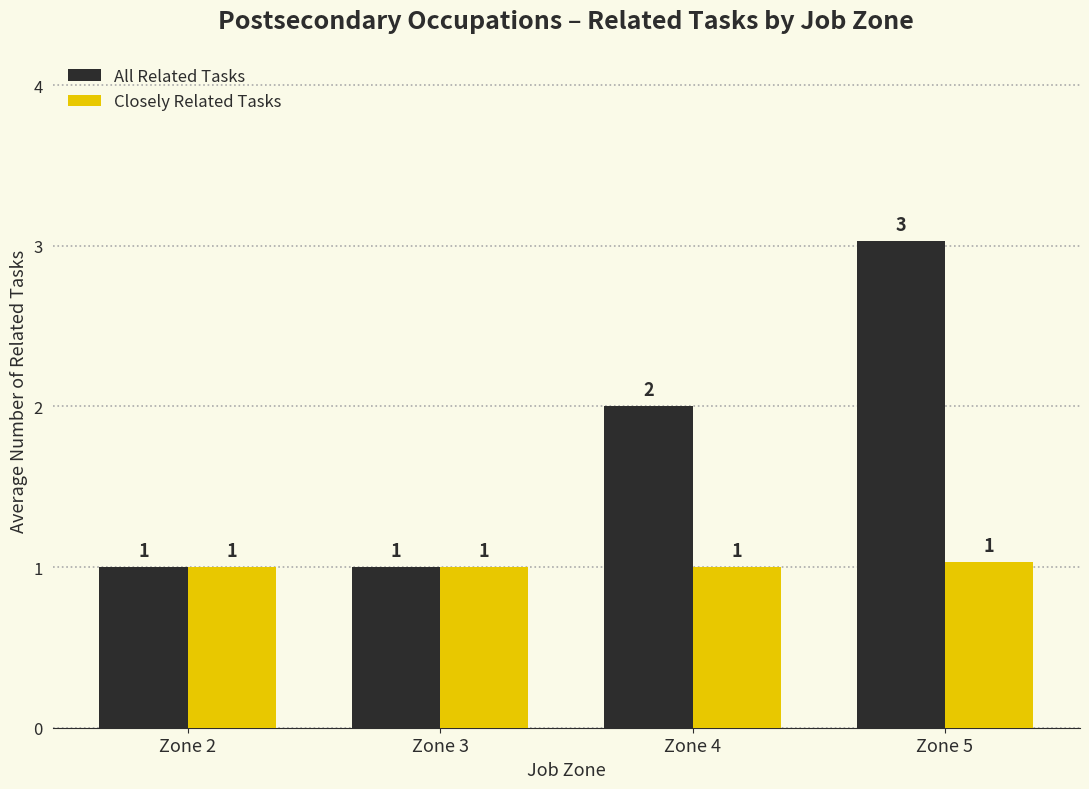

Reading left to right, what are all the values shown in this chart?

All Related Tasks: 1.0	1.0	2.0	3.0
Closely Related Tasks: 1.0	1.0	1.0	1.0